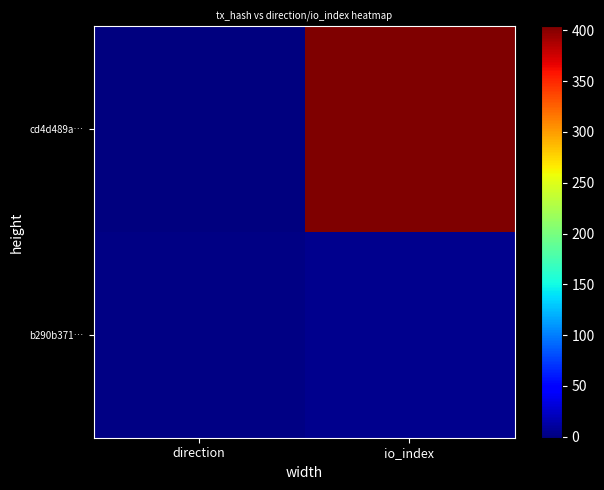

Between direction and io_index, which series saw the biggest shift?

cd4d489a…